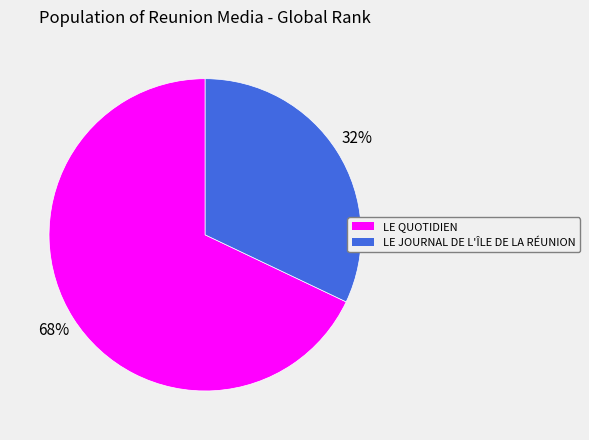

Which slice represents more than half of the pie?

LE QUOTIDIEN